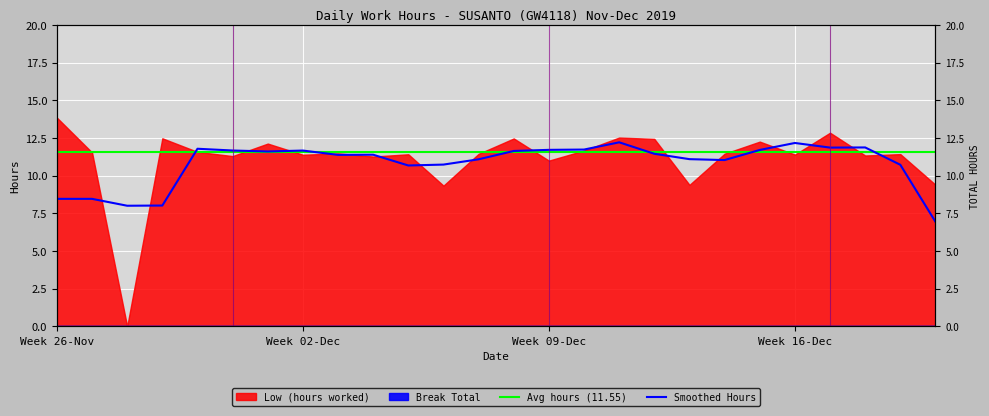

What is the maximum value for Smoothed Hours?

12.2